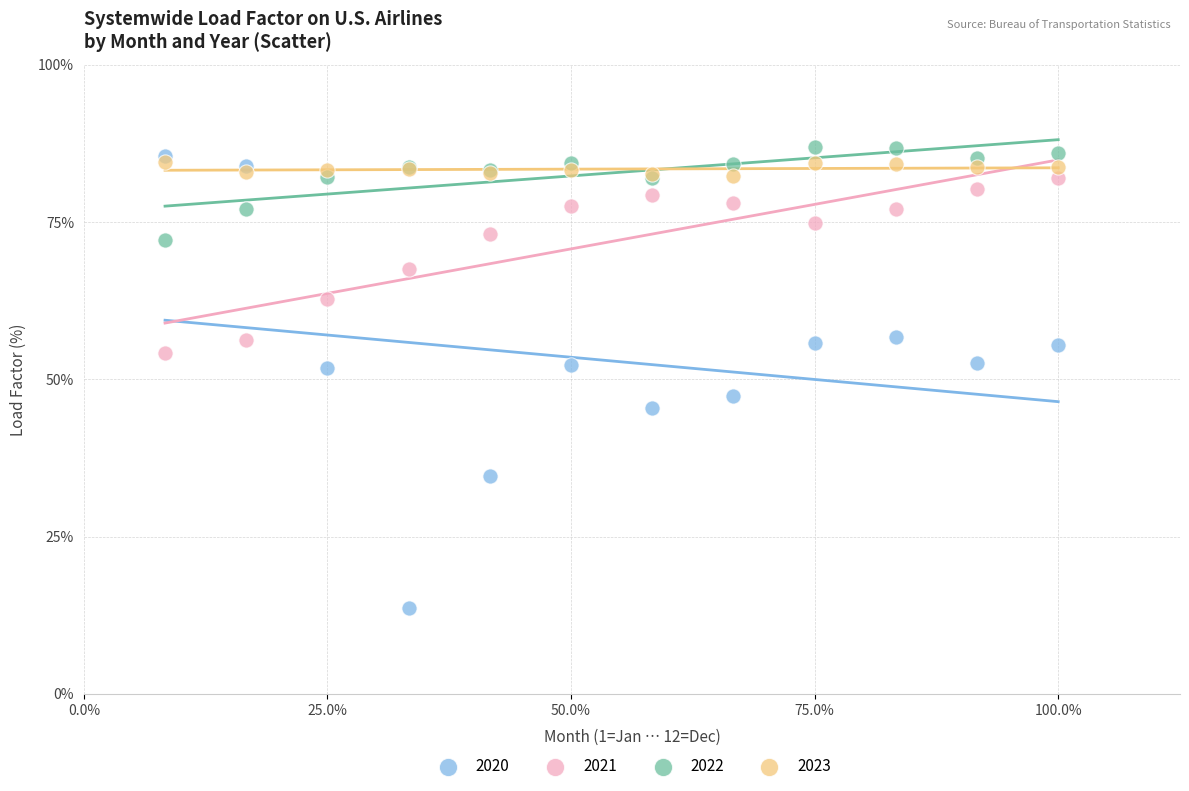

Which series contains the lowest Y value?

2020